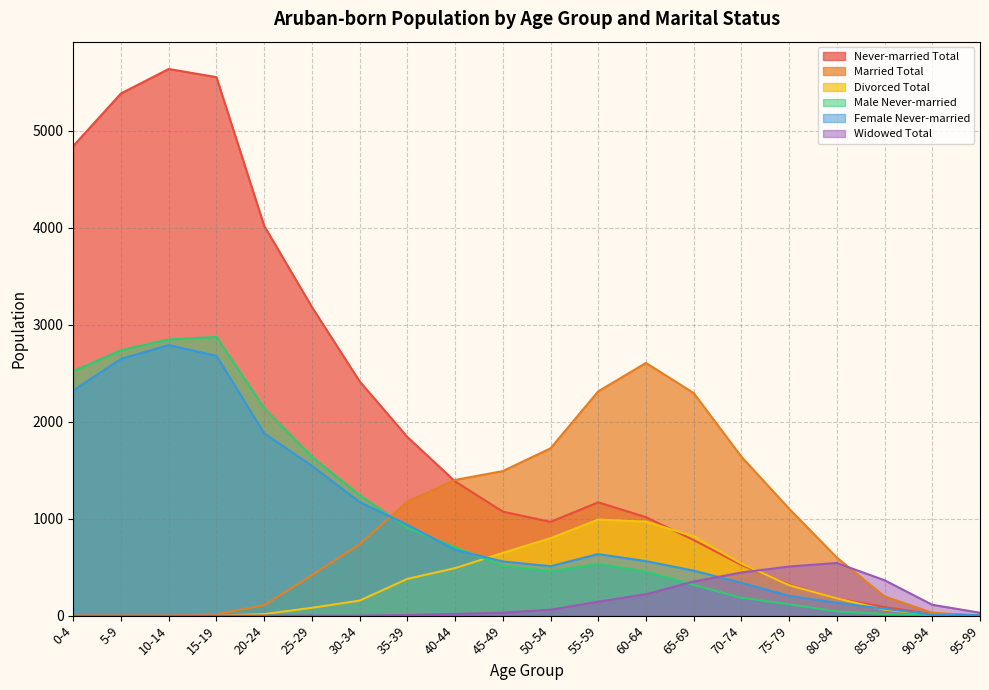

True or false: Never-married Total has a value of 870 at 70-74.

False